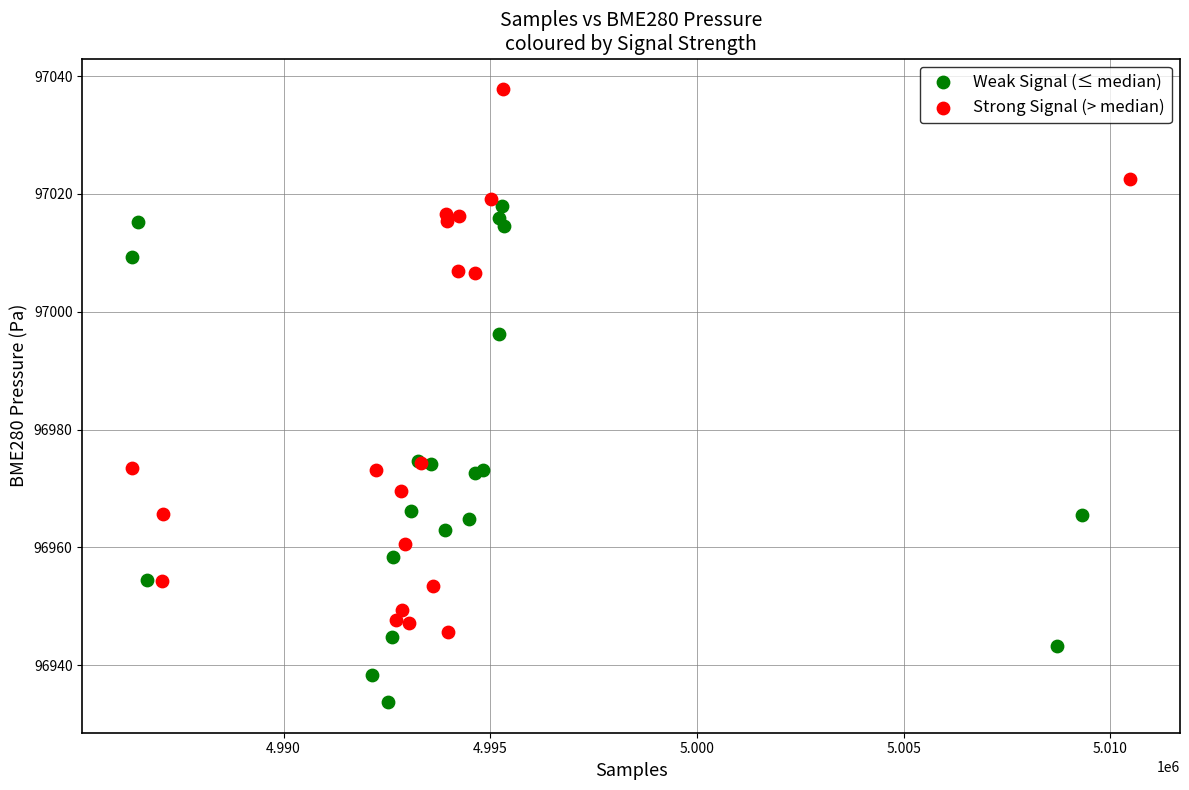

Which series has the widest spread of Y values?

Strong Signal (> median)